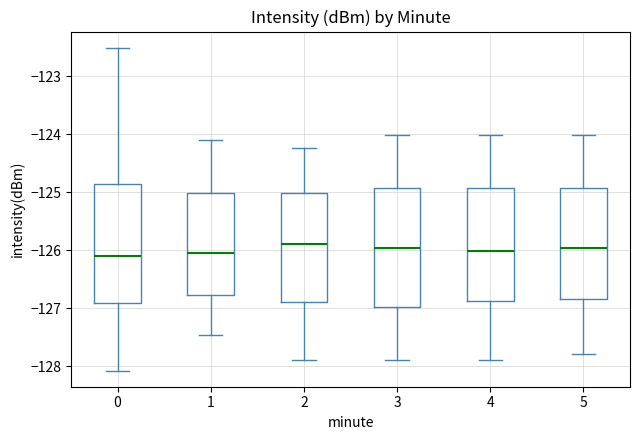

Reading left to right, transcribe this box plot: for each box, give where its median line is, the range the box spans, and where its two whiskers end, as read against the y-axis. The values are not printed on the chart, so give them approximately, as read against the axis.

0: median -126.1, box -126.9 to -124.9, whiskers -128.1 to -122.5
1: median -126.1, box -126.8 to -125.0, whiskers -127.5 to -124.1
2: median -125.9, box -126.9 to -125.0, whiskers -127.9 to -124.2
3: median -126.0, box -127.0 to -124.9, whiskers -127.9 to -124.0
4: median -126.0, box -126.9 to -124.9, whiskers -127.9 to -124.0
5: median -126.0, box -126.8 to -124.9, whiskers -127.8 to -124.0